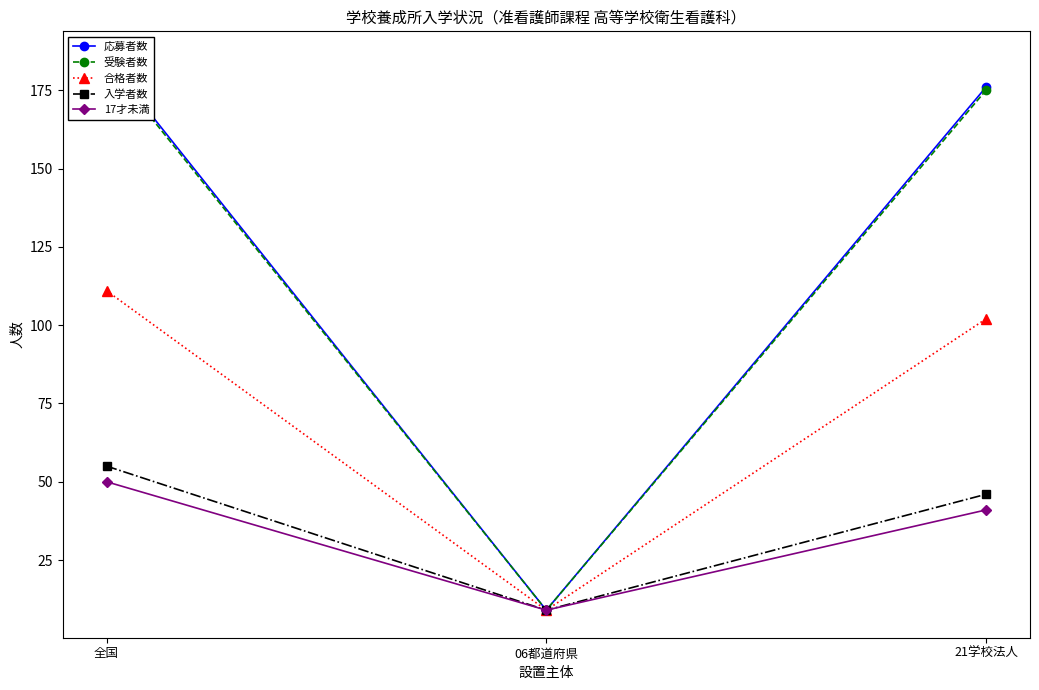

Reading left to right, transcribe all the data shown in this chart.

応募者数: 185	9	176
受験者数: 184	9	175
合格者数: 111	9	102
入学者数: 55	9	46
17才未満: 50	9	41